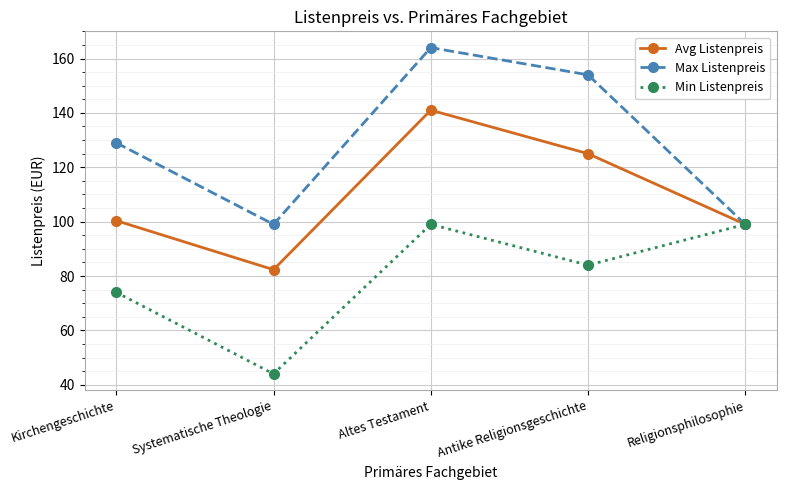

The Avg Listenpreis series shows 129.8 at Systematische Theologie. True or false?

False